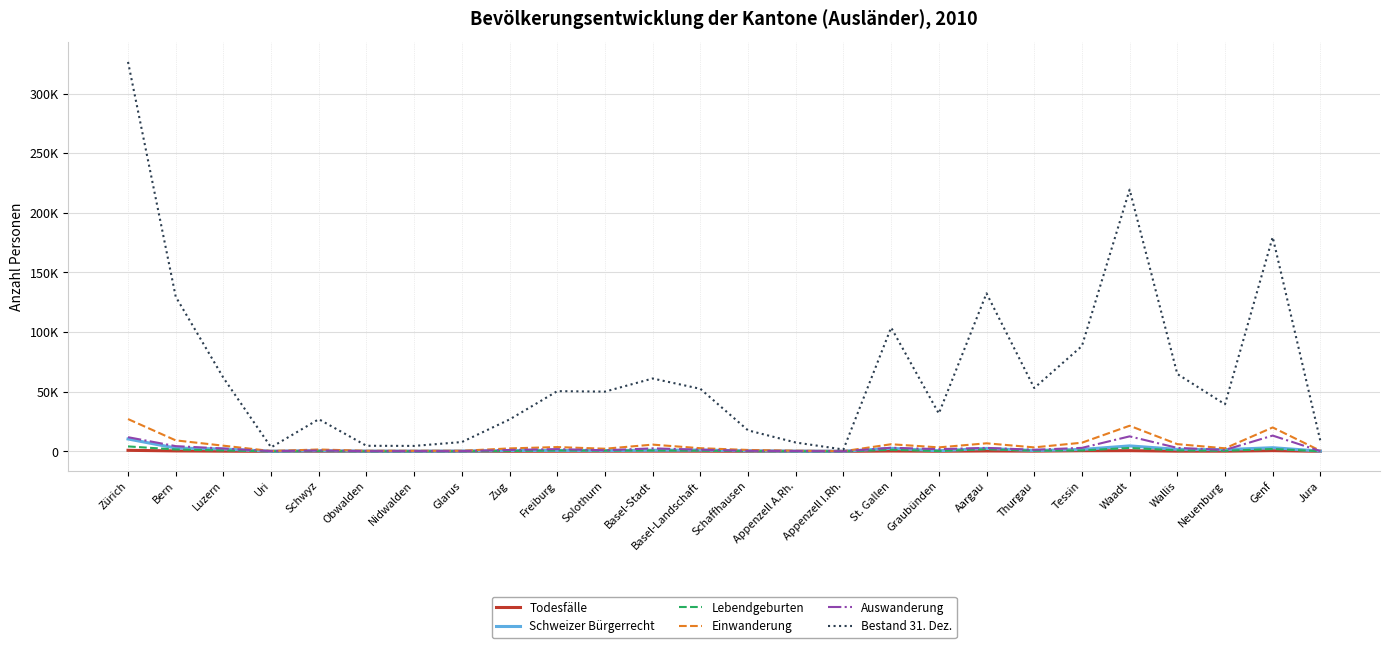

How many interior local peaks does the Bestand 31. Dez. series have?

7